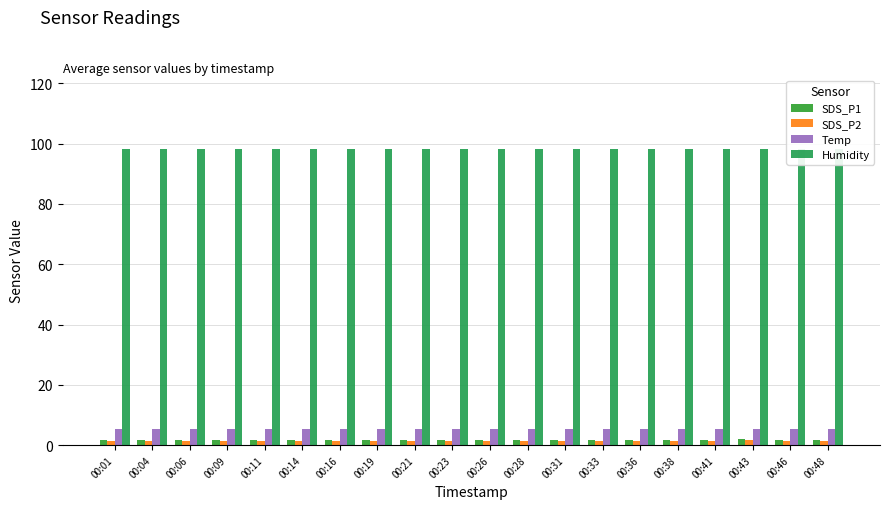

At 00:48, list the series in order from largest to smallest.

Humidity, Temp, SDS_P1, SDS_P2